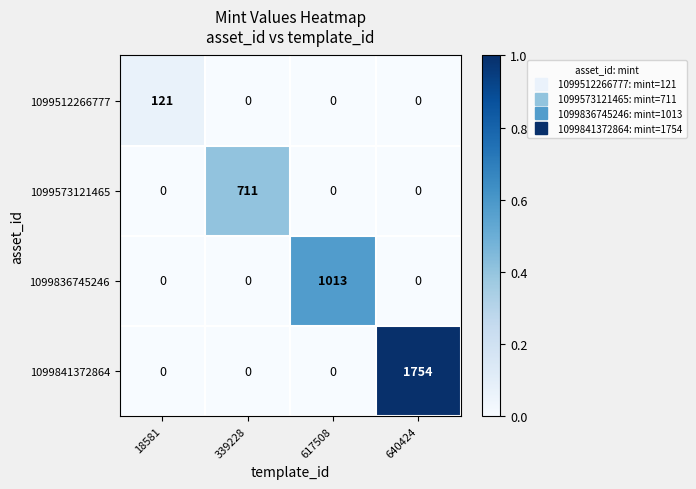

Between 18581 and 617508, which series saw the biggest shift?

1099836745246